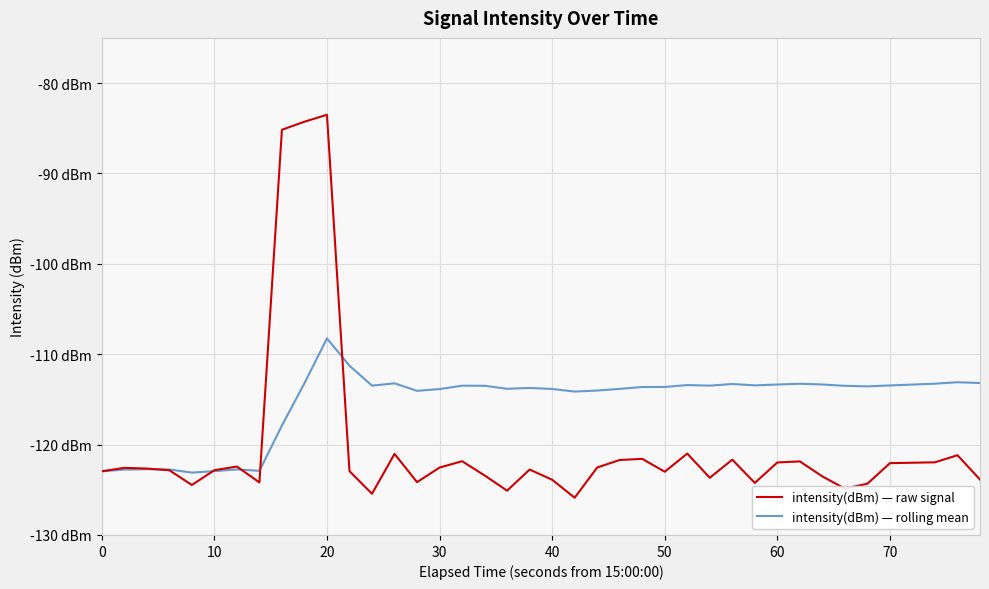

Does the chart have visible grid lines?

Yes